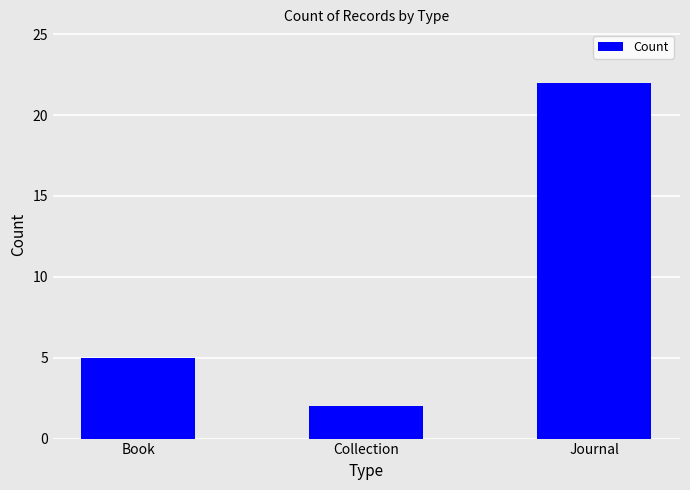

What is the sum of all values?

29